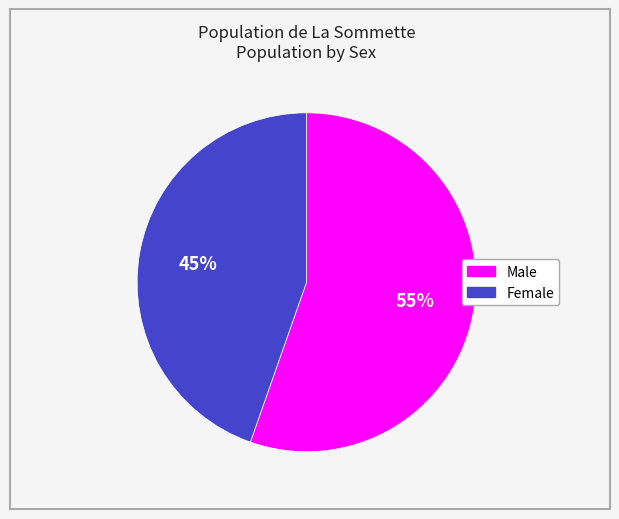

How many slices are in this pie chart?

2